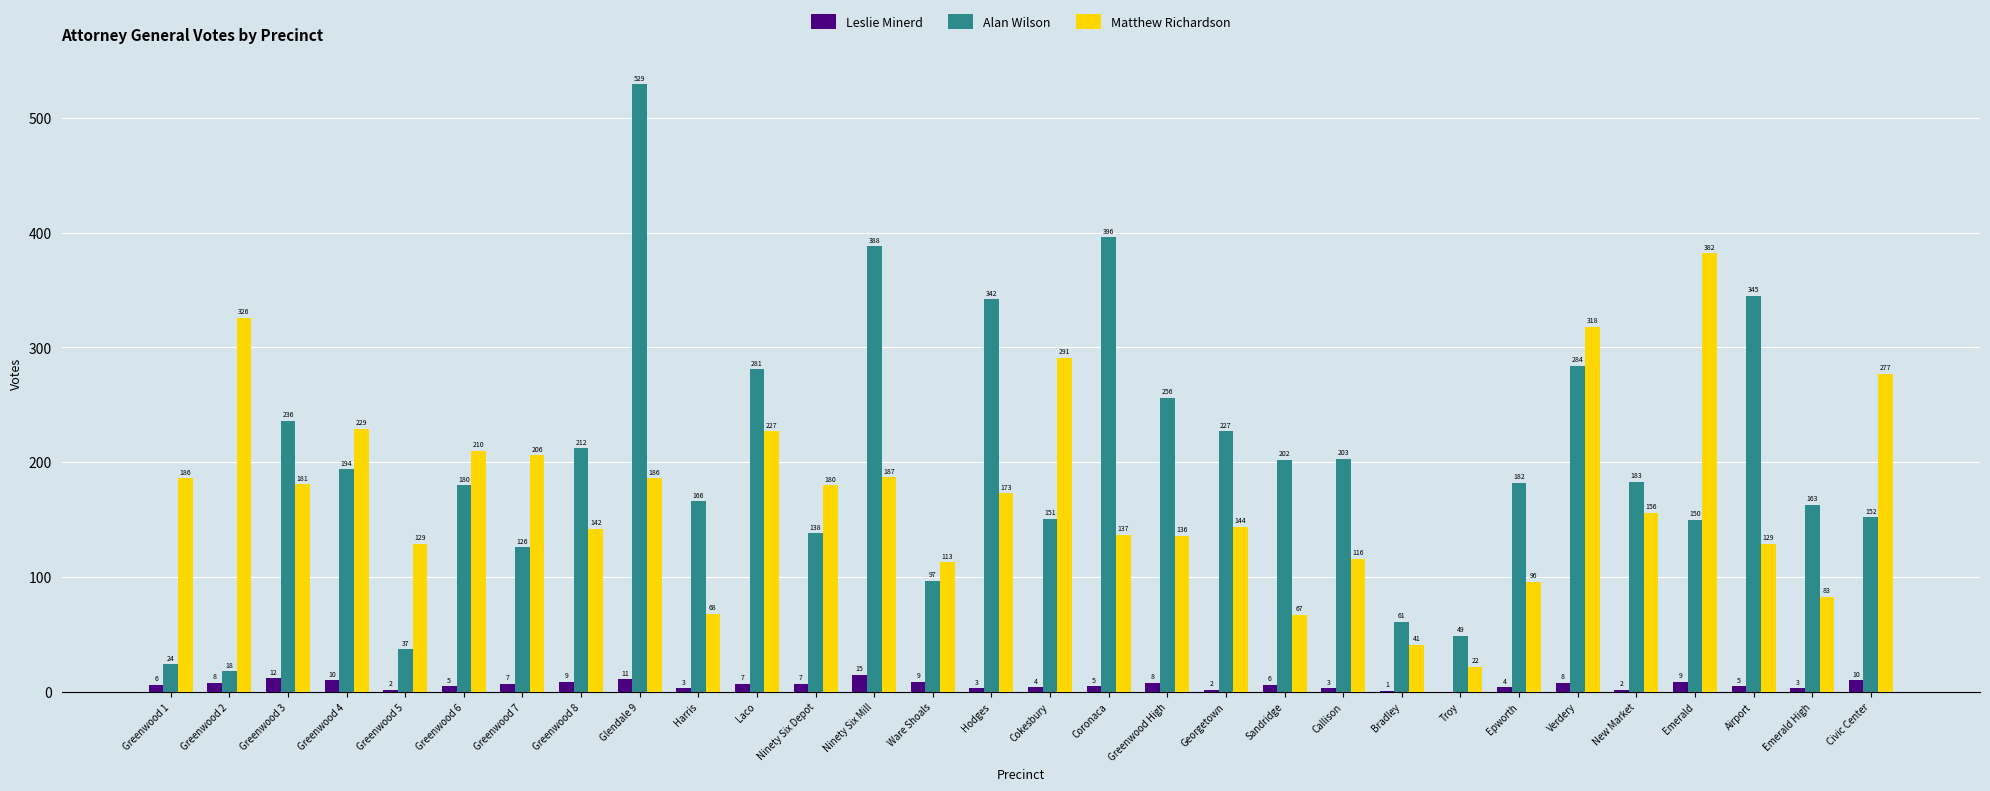

What is the sum of the Leslie Minerd values at Civic Center and Hodges?

13